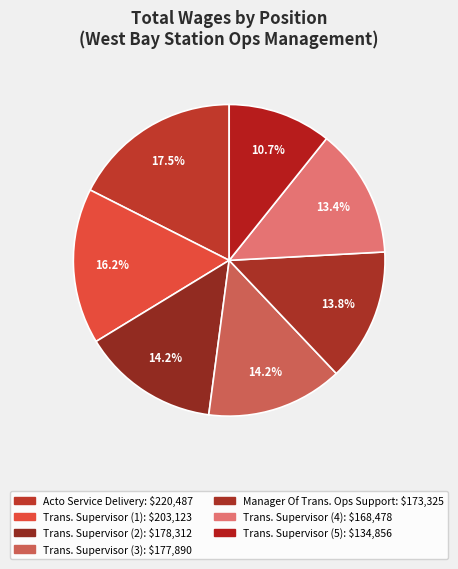

How many segments does this pie chart have?

7